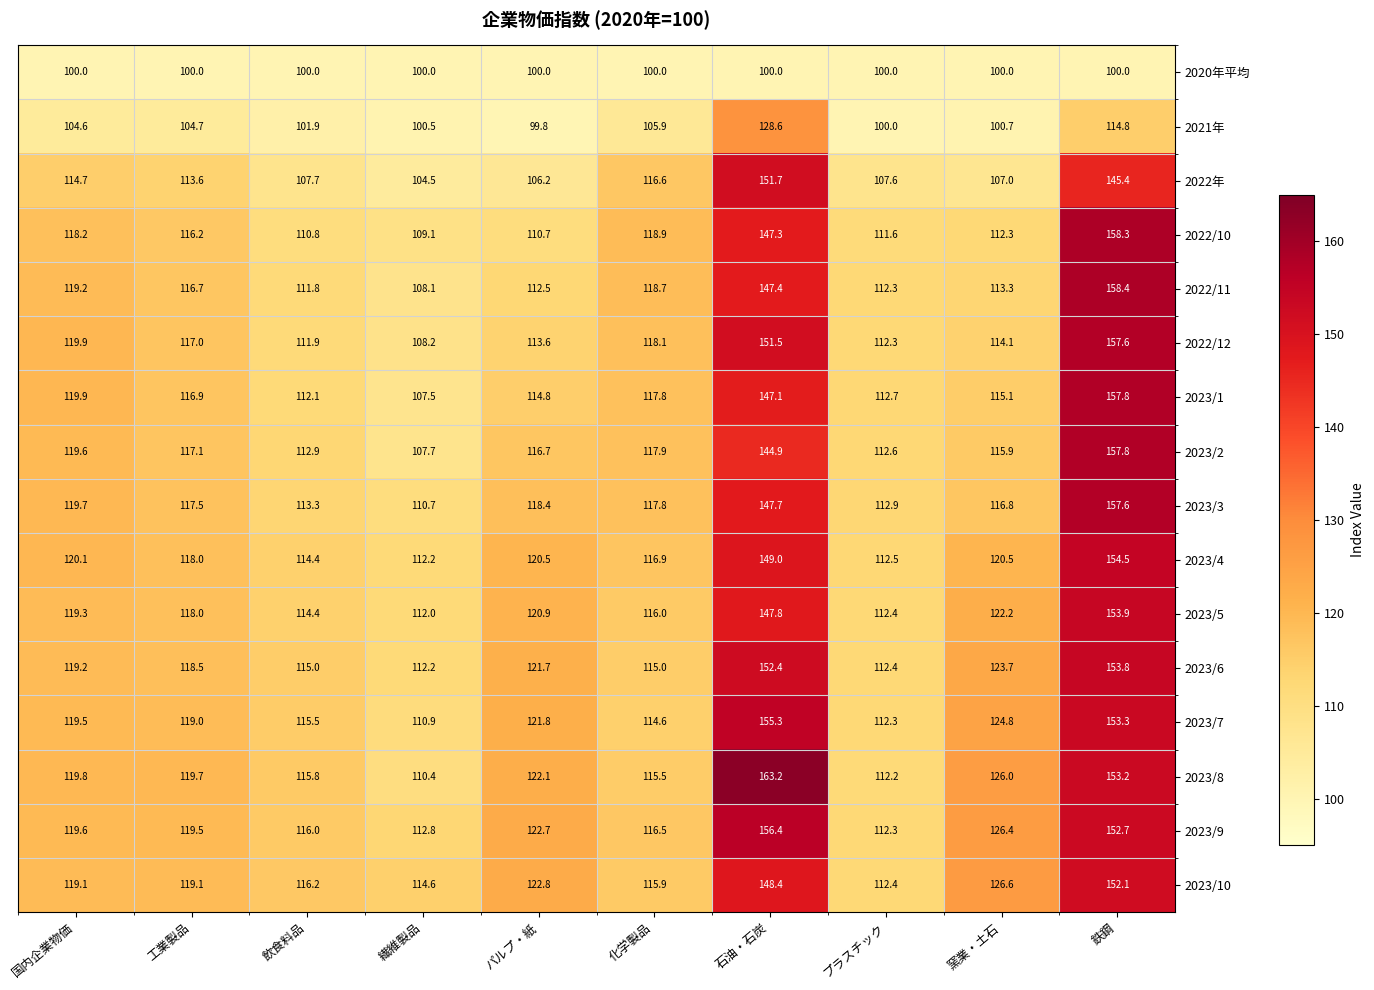

List the labels in order of 2023/2 value, smallest first.

繊維製品, プラスチック, 飲食料品, 窯業・土石, パルプ・紙, 工業製品, 化学製品, 国内企業物価, 石油・石炭, 鉄鋼